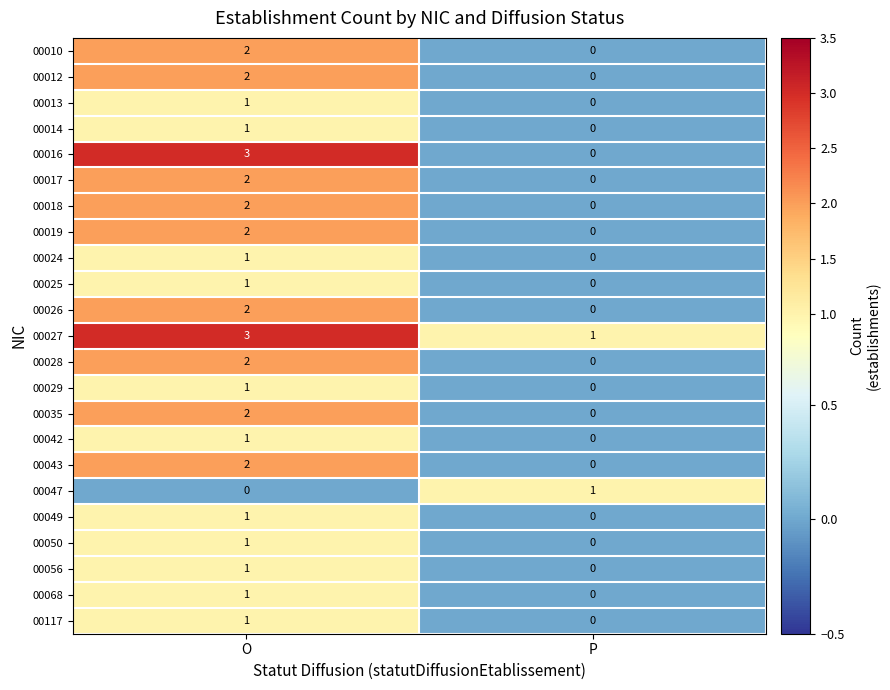

At which label does 00042 reach its minimum?

P